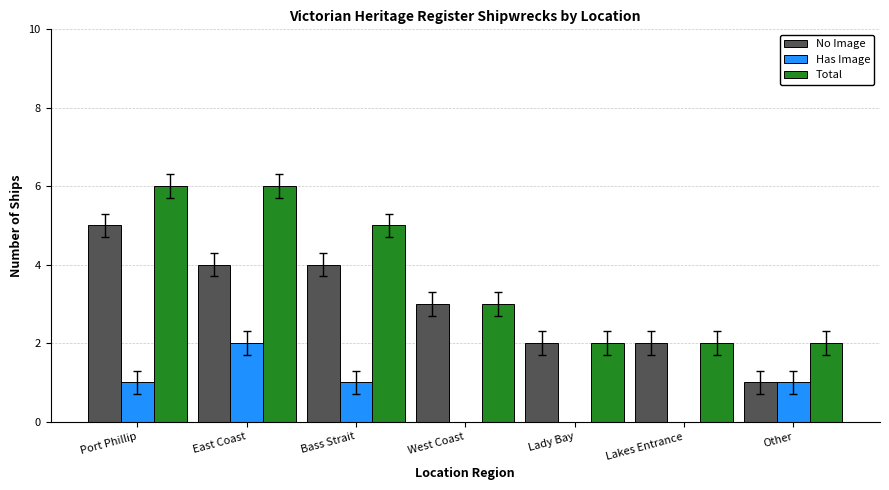

What is the sum of all Has Image values?

5